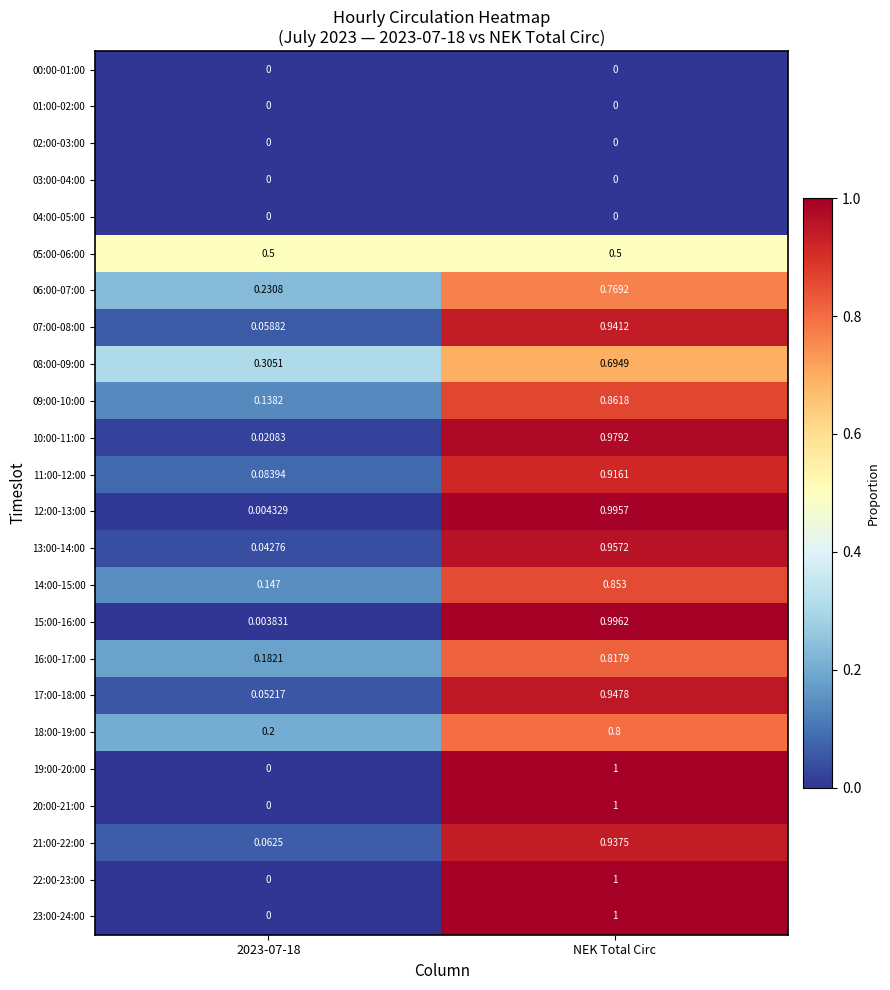

At which label does 16:00-17:00 reach its peak?

NEK Total Circ